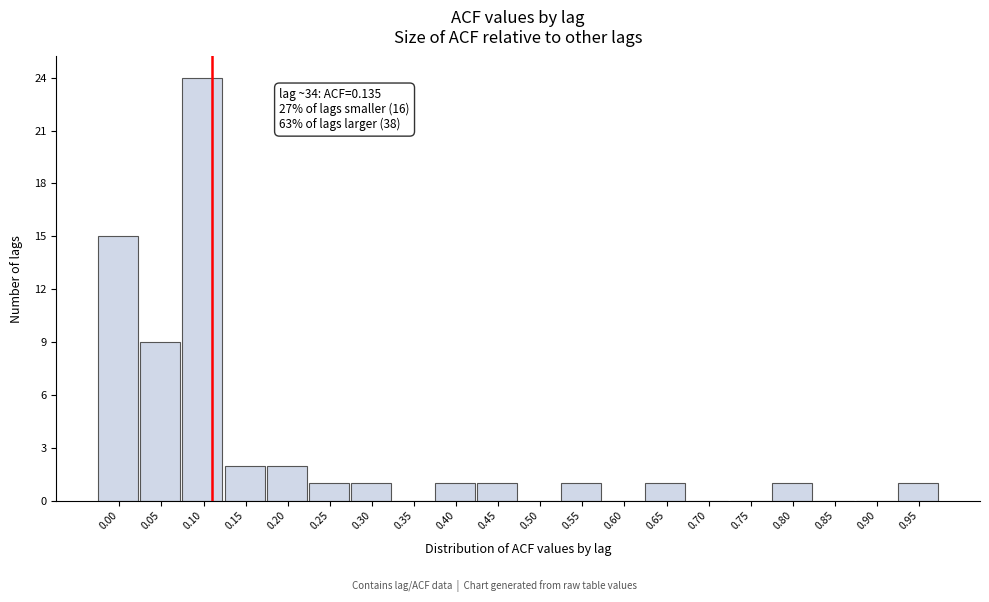

Reading left to right, extract all data points from this chart.

0.00=15	0.05=9	0.10=24	0.15=2	0.20=2	0.25=1	0.30=1	0.35=0	0.40=1	0.45=1	0.50=0	0.55=1	0.60=0	0.65=1	0.70=0	0.75=0	0.80=1	0.85=0	0.90=0	0.95=1